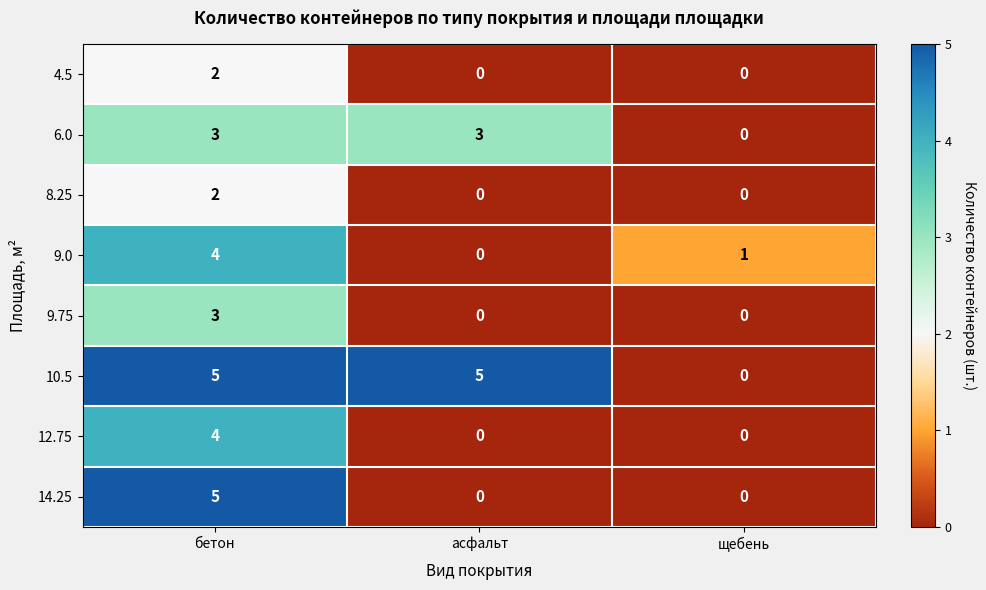

What is the difference between the maximum and minimum values in the 9.75 series?

3